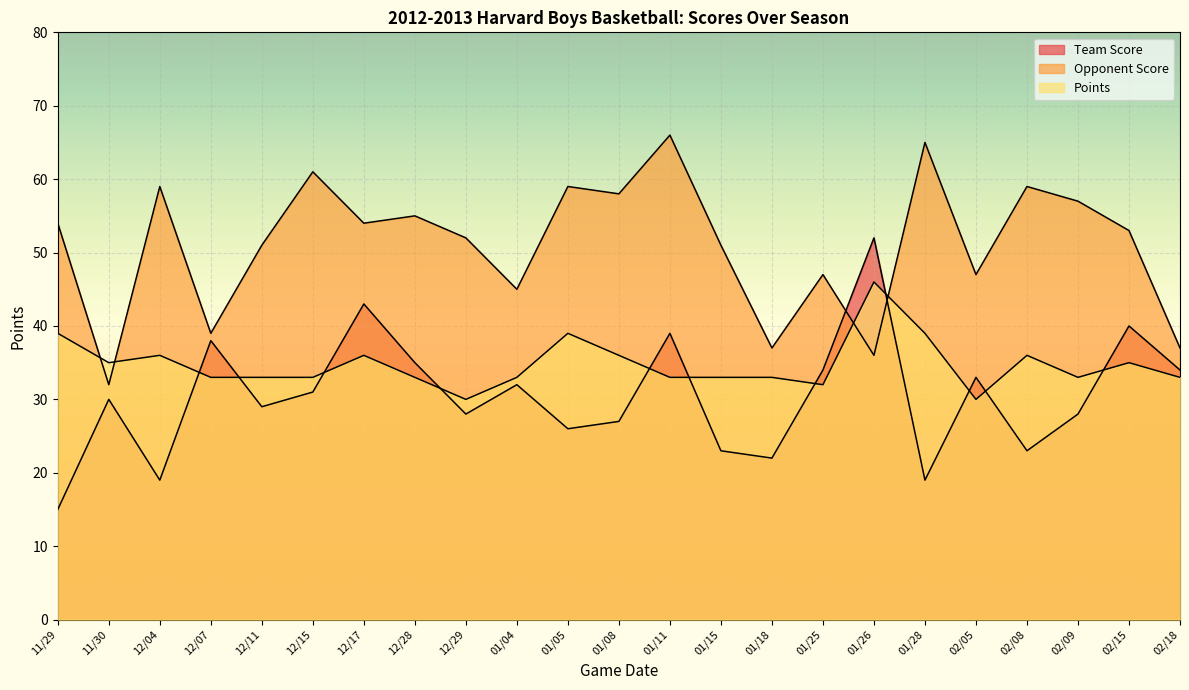

What is the sum of all Team Score values?

700